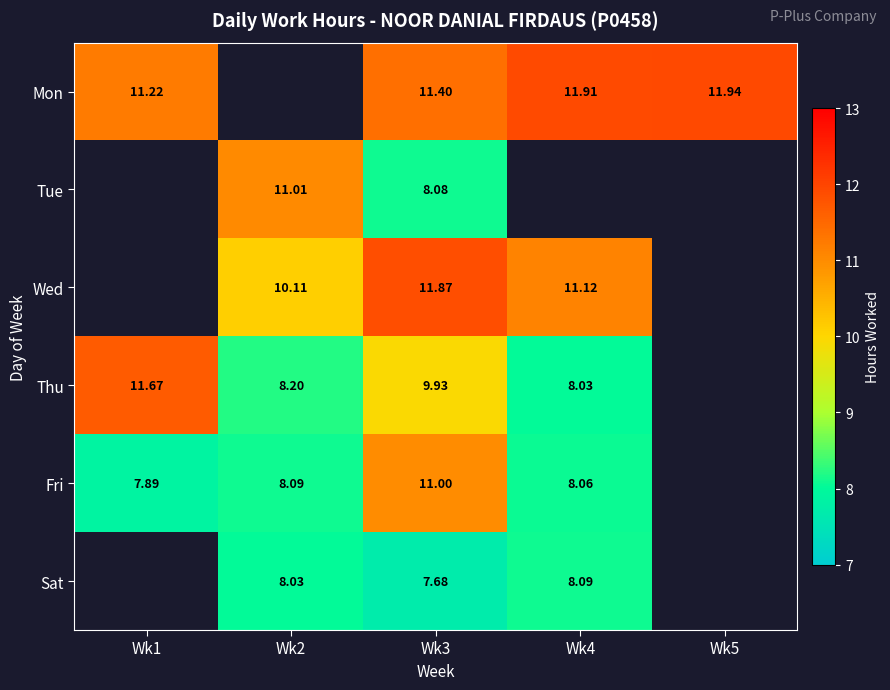

What is the maximum value shown in the chart?

11.9